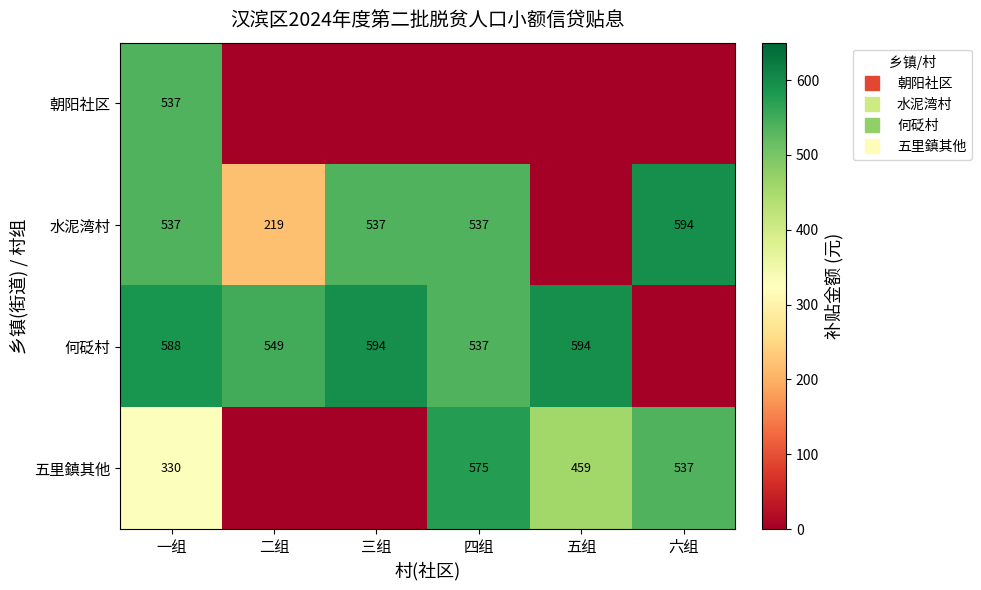

At which category is the sum across all series the highest?

一组